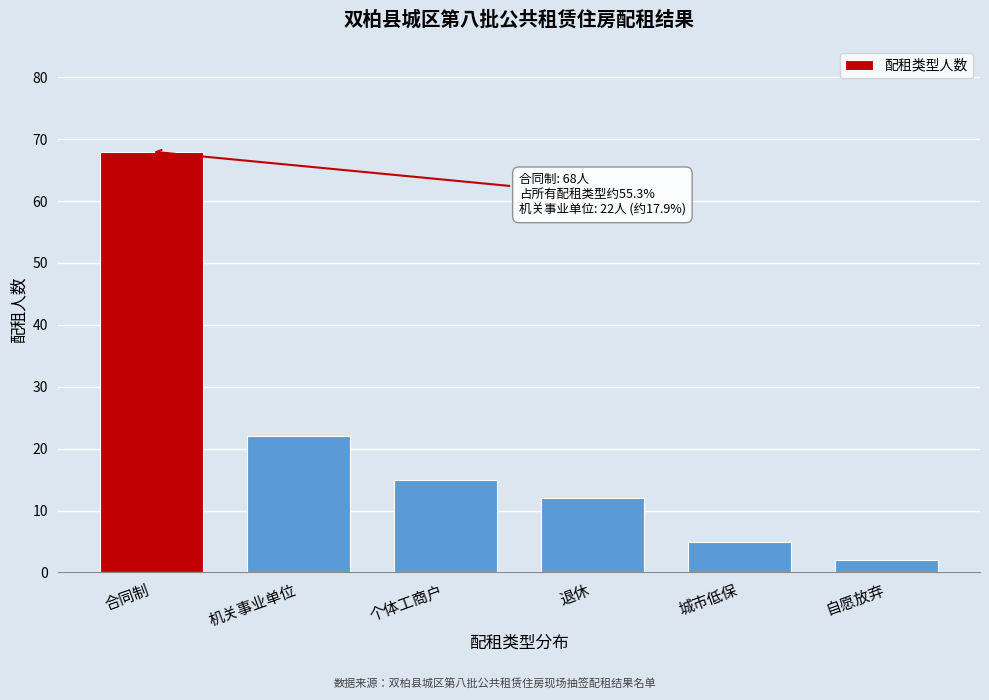

Reading left to right, what are all the values shown in this chart?

68	22	15	12	5	2